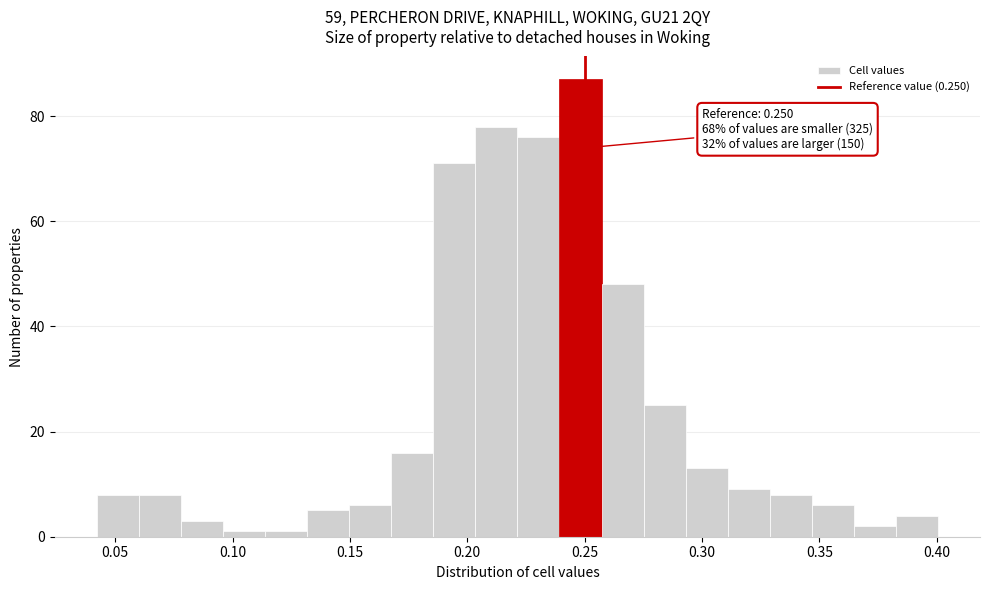

Around what value on the x-axis is the tallest bar? Give the approximate position of its centre, as read against the axis.

0.250